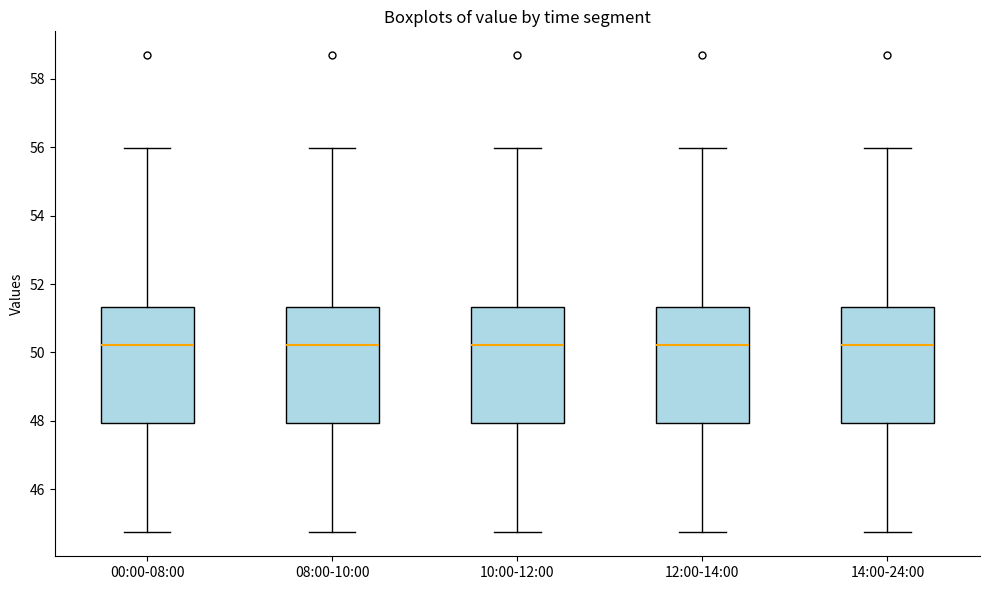

Reading left to right, transcribe this box plot: for each box, give where its median line is, the range the box spans, and where its two whiskers end, as read against the y-axis. The values are not printed on the chart, so give them approximately, as read against the axis.

00:00-08:00: median 50.2, box 48.0 to 51.4, whiskers 44.8 to 56.0
08:00-10:00: median 50.2, box 48.0 to 51.4, whiskers 44.8 to 56.0
10:00-12:00: median 50.2, box 48.0 to 51.4, whiskers 44.8 to 56.0
12:00-14:00: median 50.2, box 48.0 to 51.4, whiskers 44.8 to 56.0
14:00-24:00: median 50.2, box 48.0 to 51.4, whiskers 44.8 to 56.0